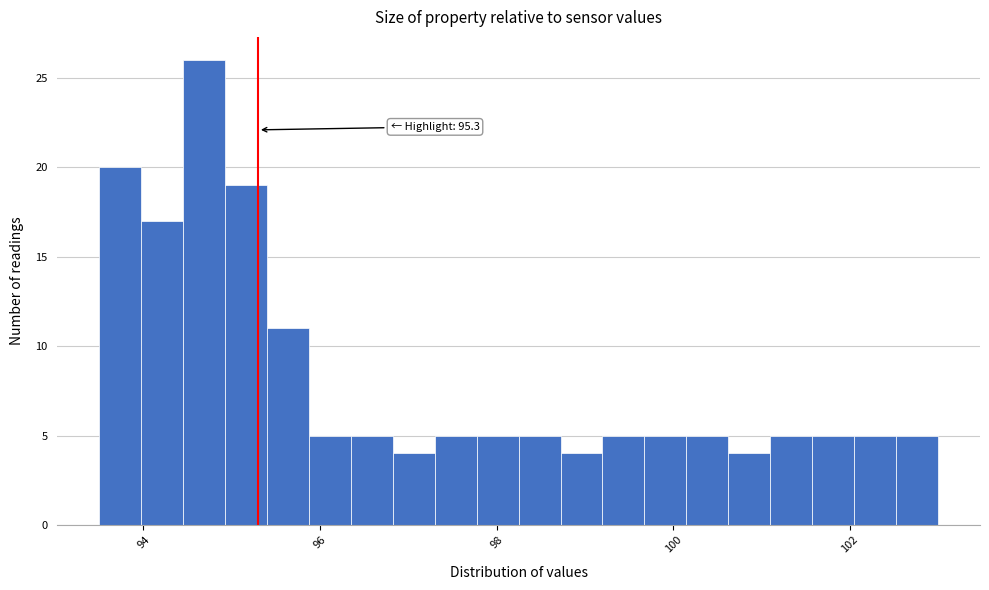

Read against the x-axis, roughly where is the centre of the tallest bar?

94.6